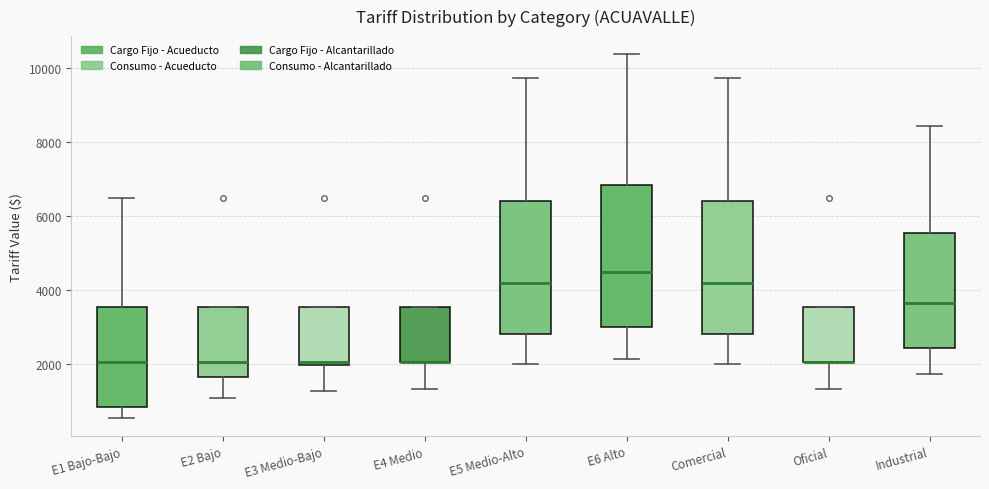

Where does the lower whisker of the box for E6 Alto end on the y-axis? The values are not printed on the chart, so give them approximately, as read against the axis.

2200